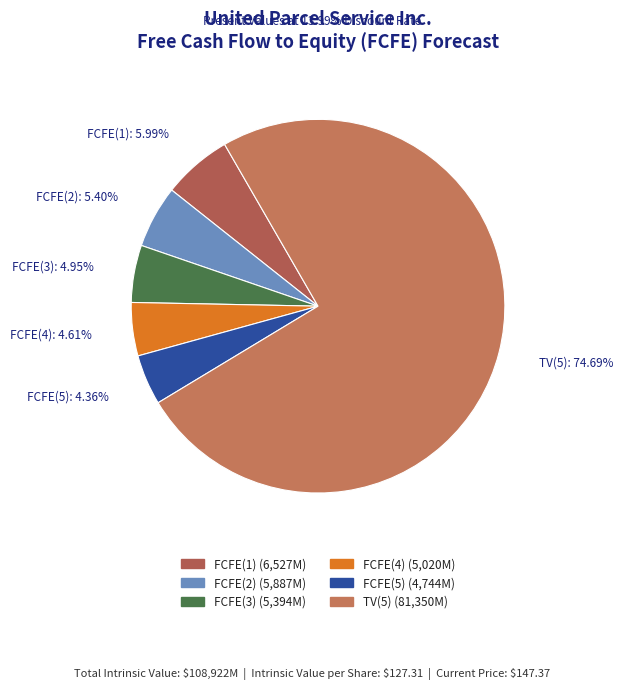

Between FCFE(2) and FCFE(1), which is larger?

FCFE(1)